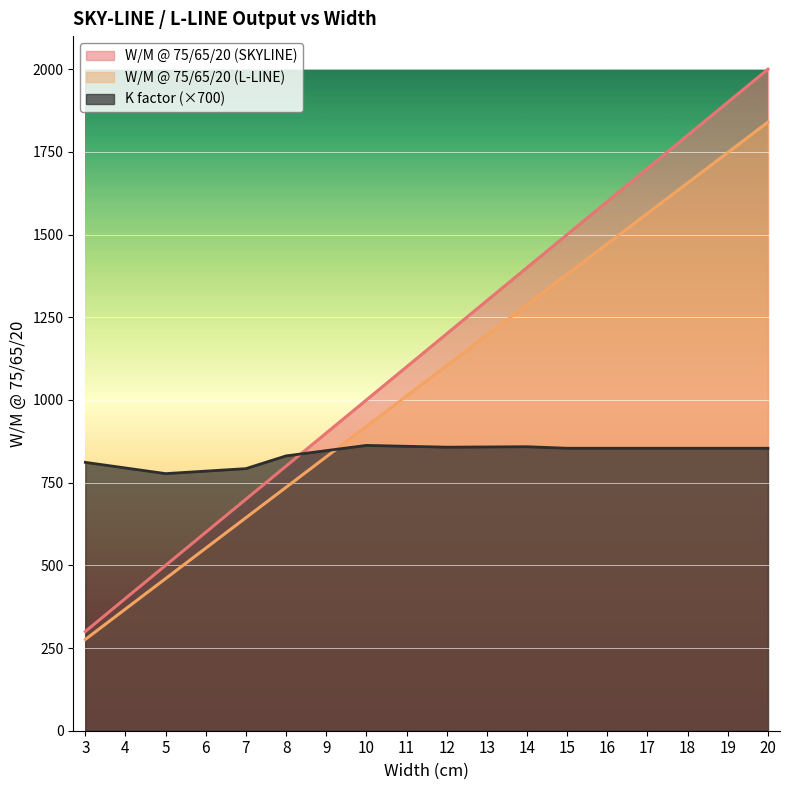

What are all the series names shown in the legend?

W/M @ 75/65/20 (SKYLINE), W/M @ 75/65/20 (L-LINE), K factor (×700)